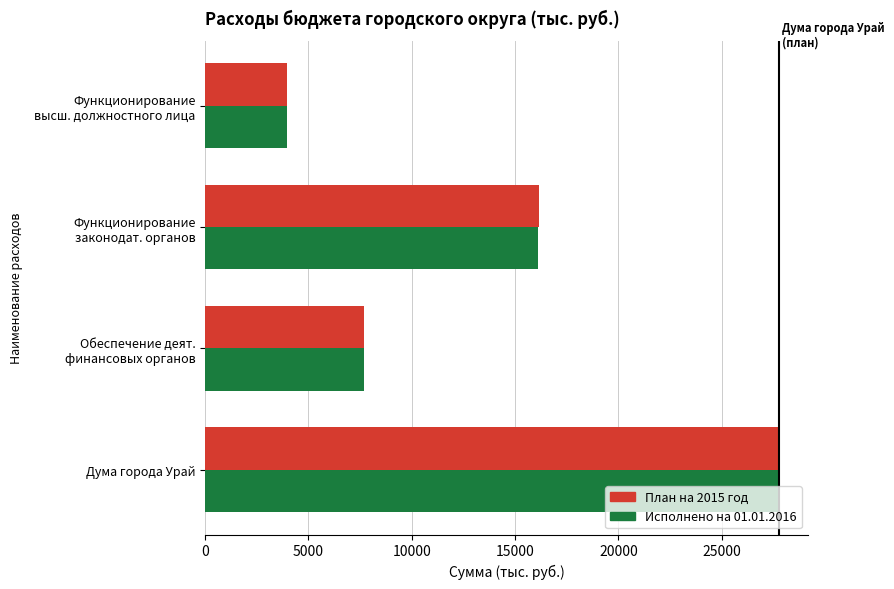

What is the sum of all План на 2015 год values?

55599.0